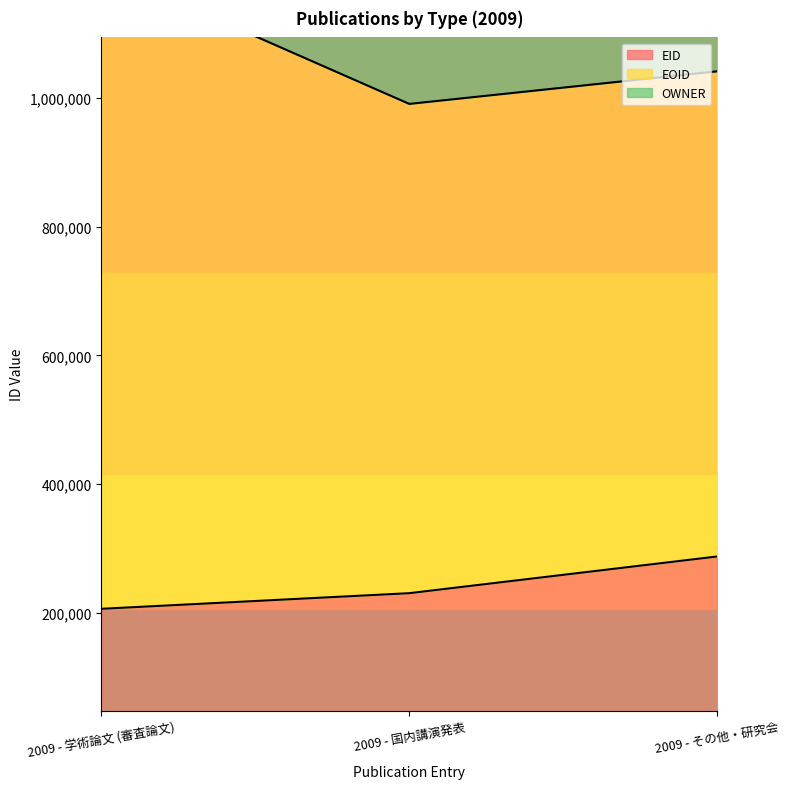

True or false: EOID has a value of 759961 at 2009 - 国内講演発表.

True